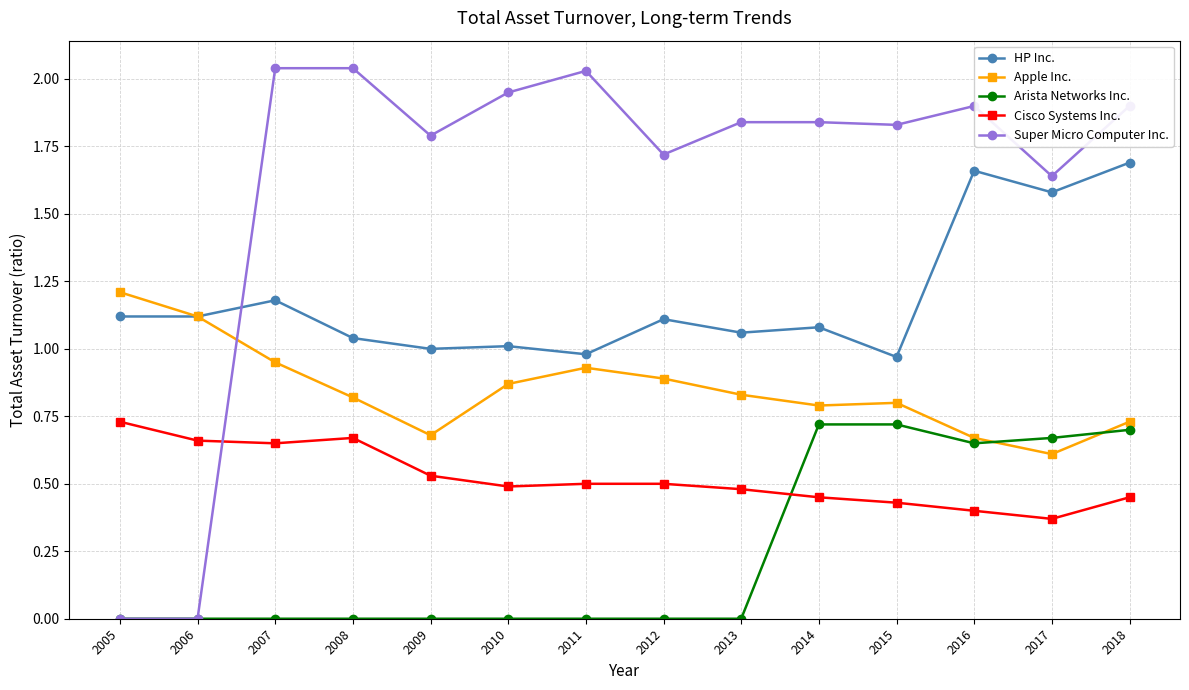

How many categories are shown in the chart?

14